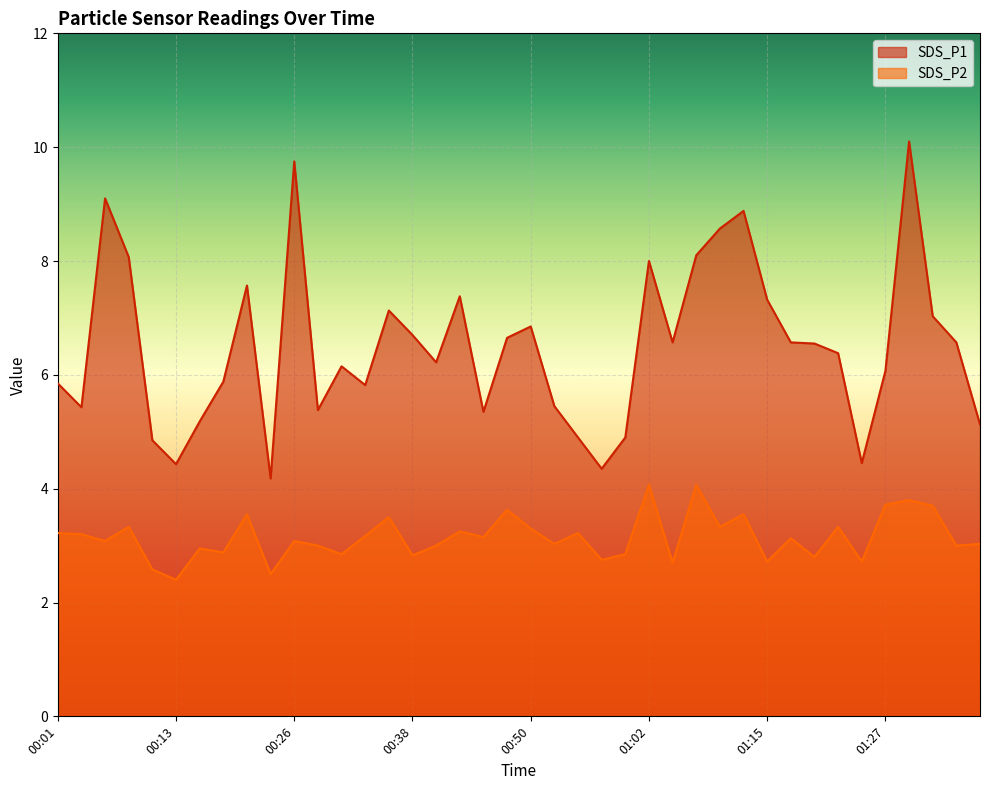

How many interior local valleys does the SDS_P2 series have?

15